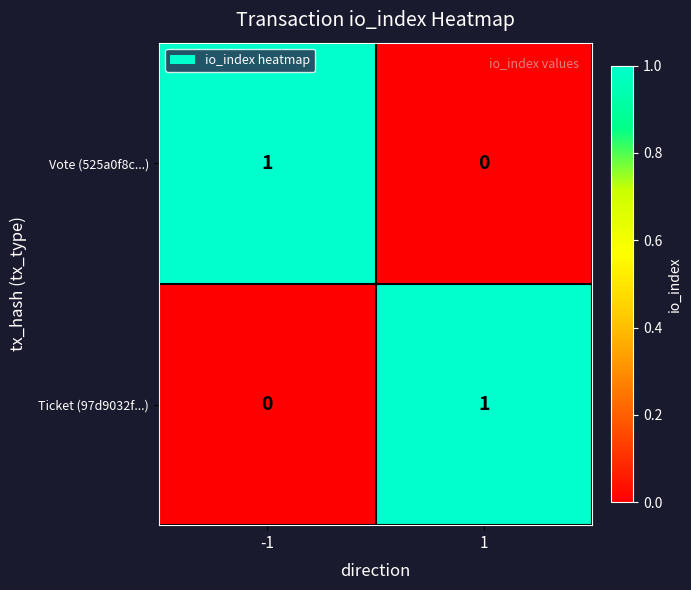

Is the value of Ticket (97d9032f...) at 1 greater than the value of Vote (525a0f8c...) at 1?

Yes